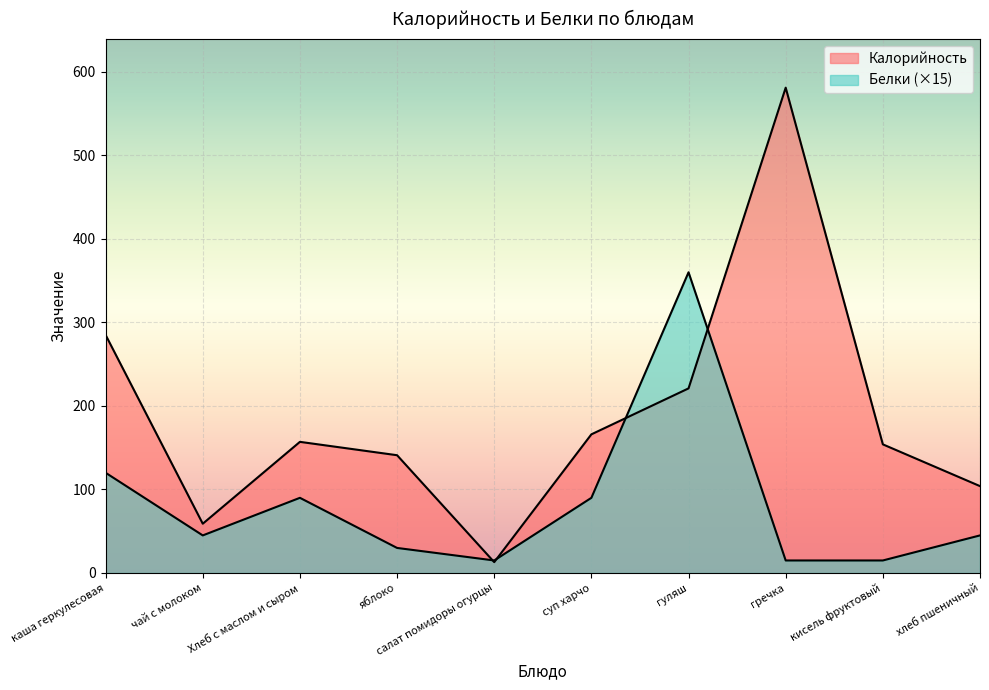

What value does the Калорийность series have at каша геркулесовая?

285